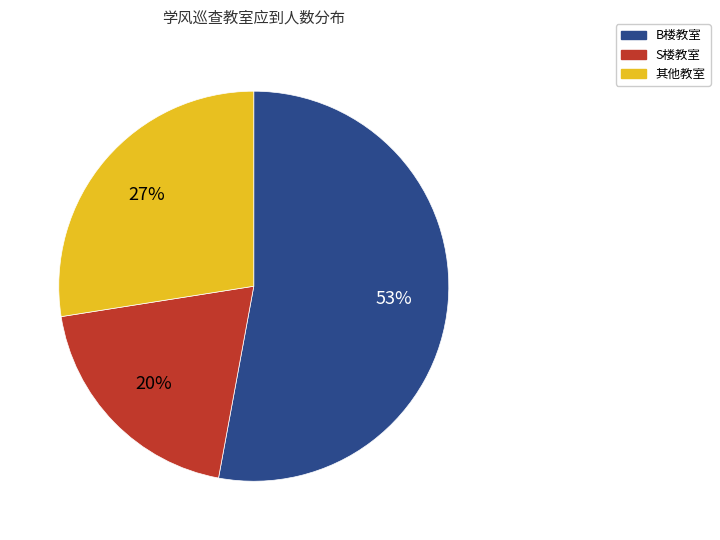

To the nearest percent, what is the average slice percentage?

33%